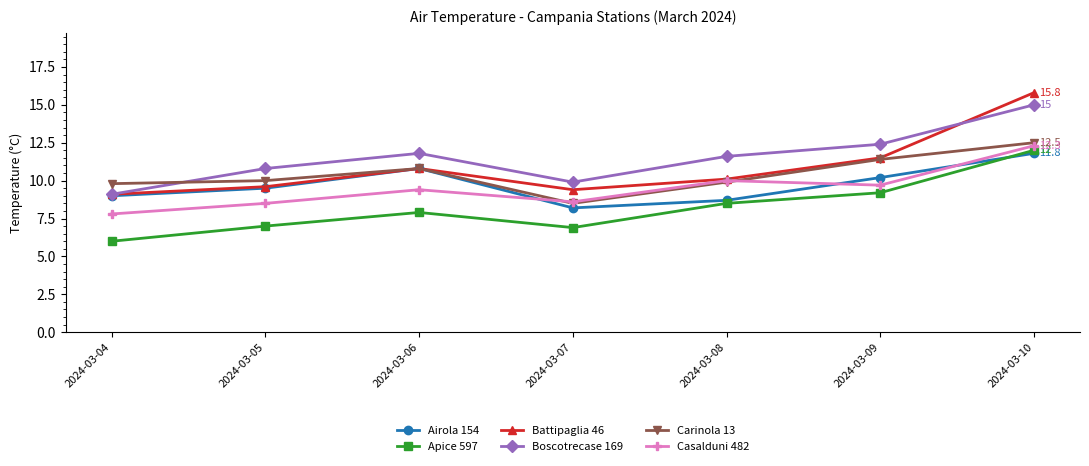

How many intersections are there between Airola 154 and Casalduni 482?

3